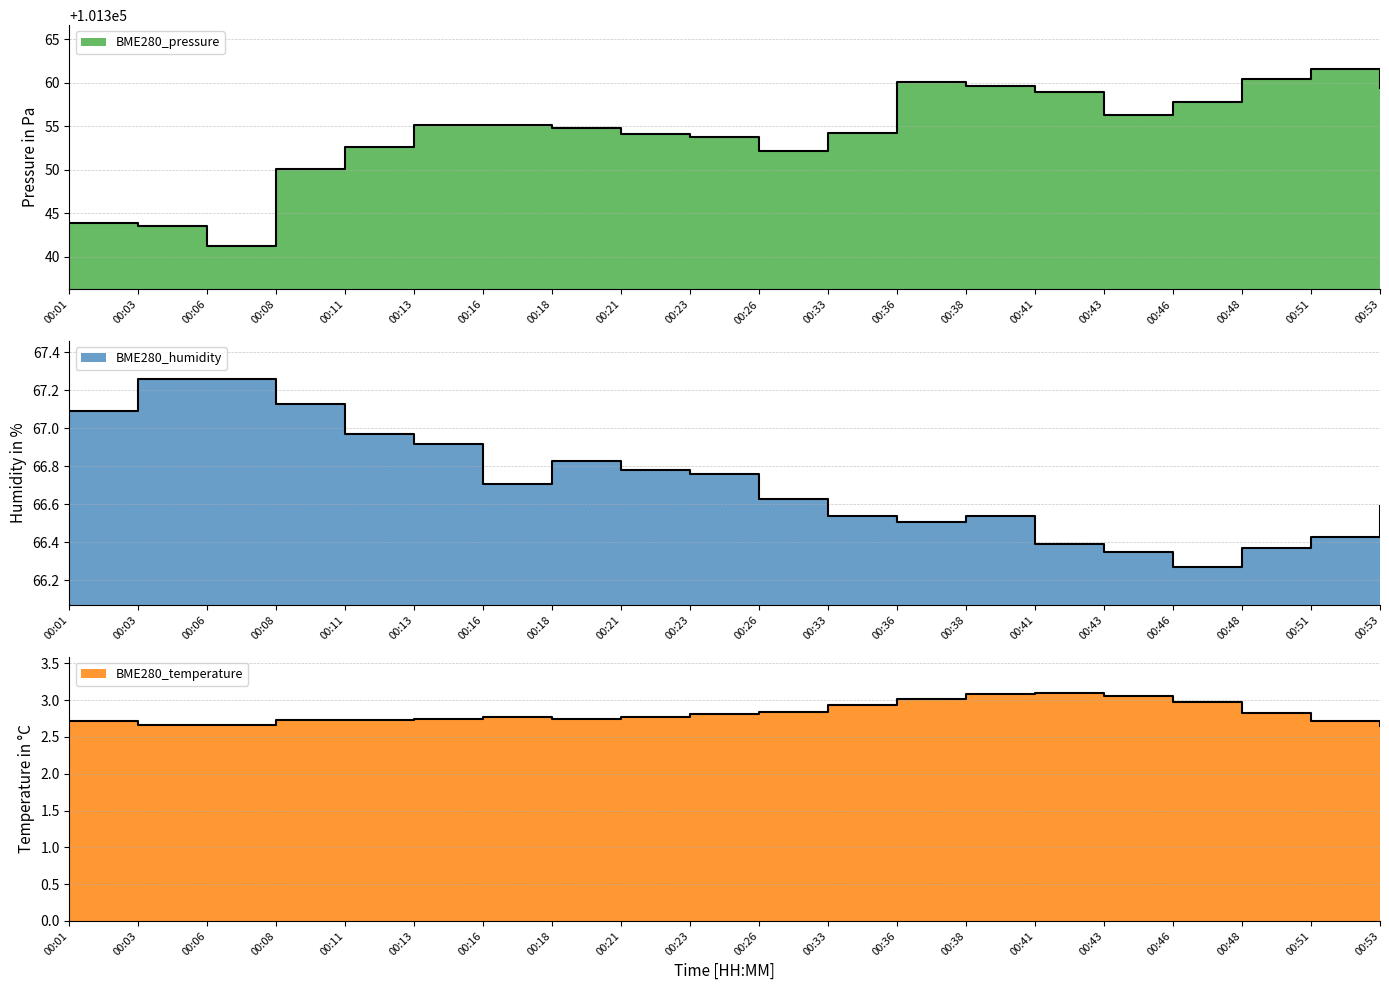

Rank the categories by BME280_pressure value from lowest to highest.

00:06, 00:03, 00:01, 00:08, 00:26, 00:11, 00:23, 00:21, 00:33, 00:18, 00:16, 00:13, 00:43, 00:46, 00:41, 00:53, 00:38, 00:36, 00:48, 00:51